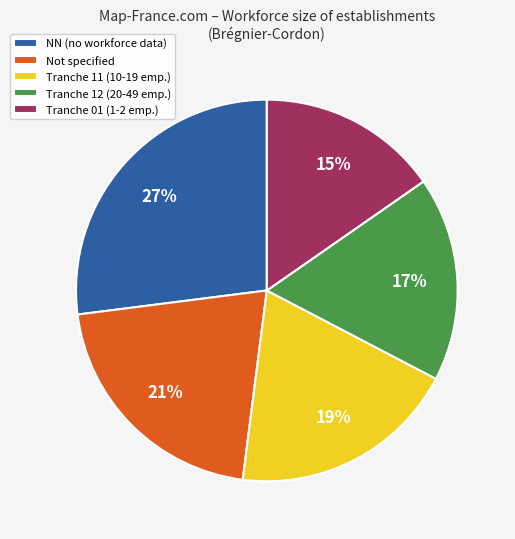

How many segments does this pie chart have?

5